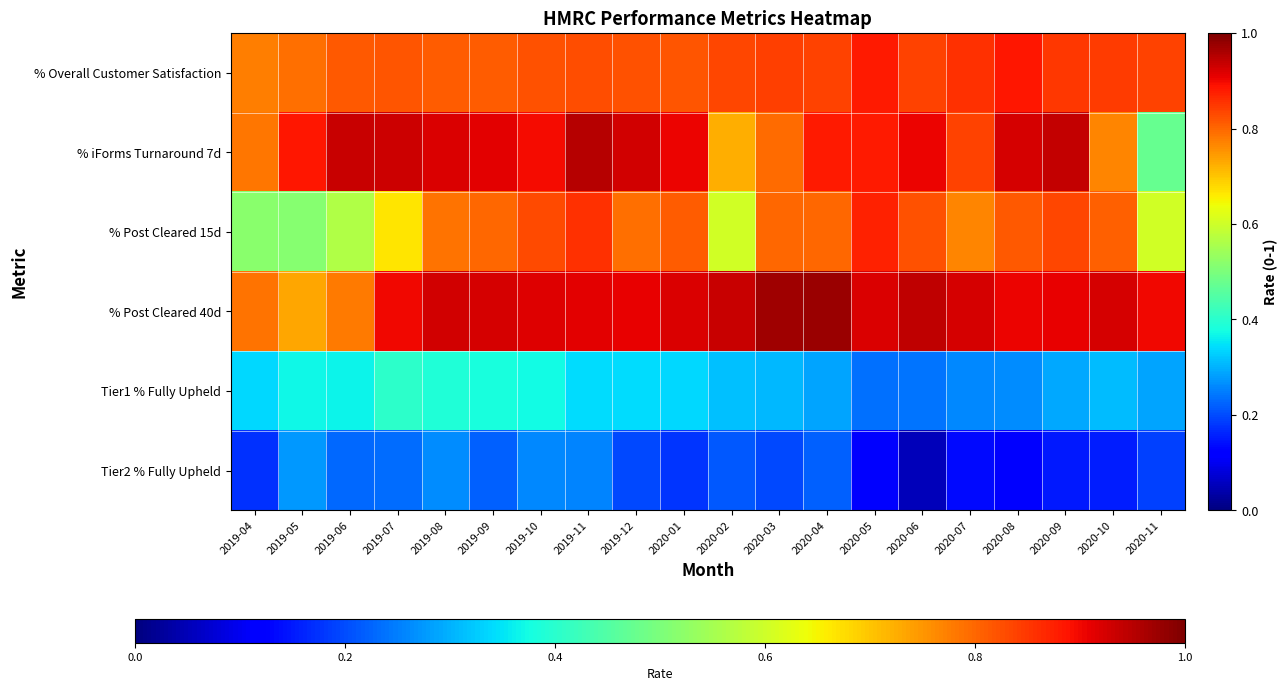

What is the smallest value displayed?

0.1